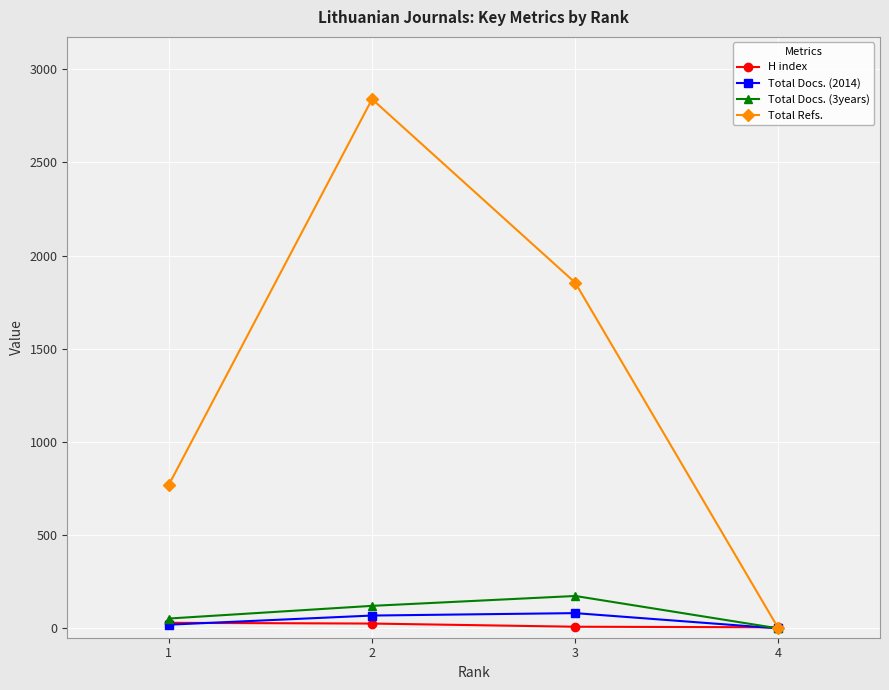

At how many categories does at least one series exceed 1442?

2